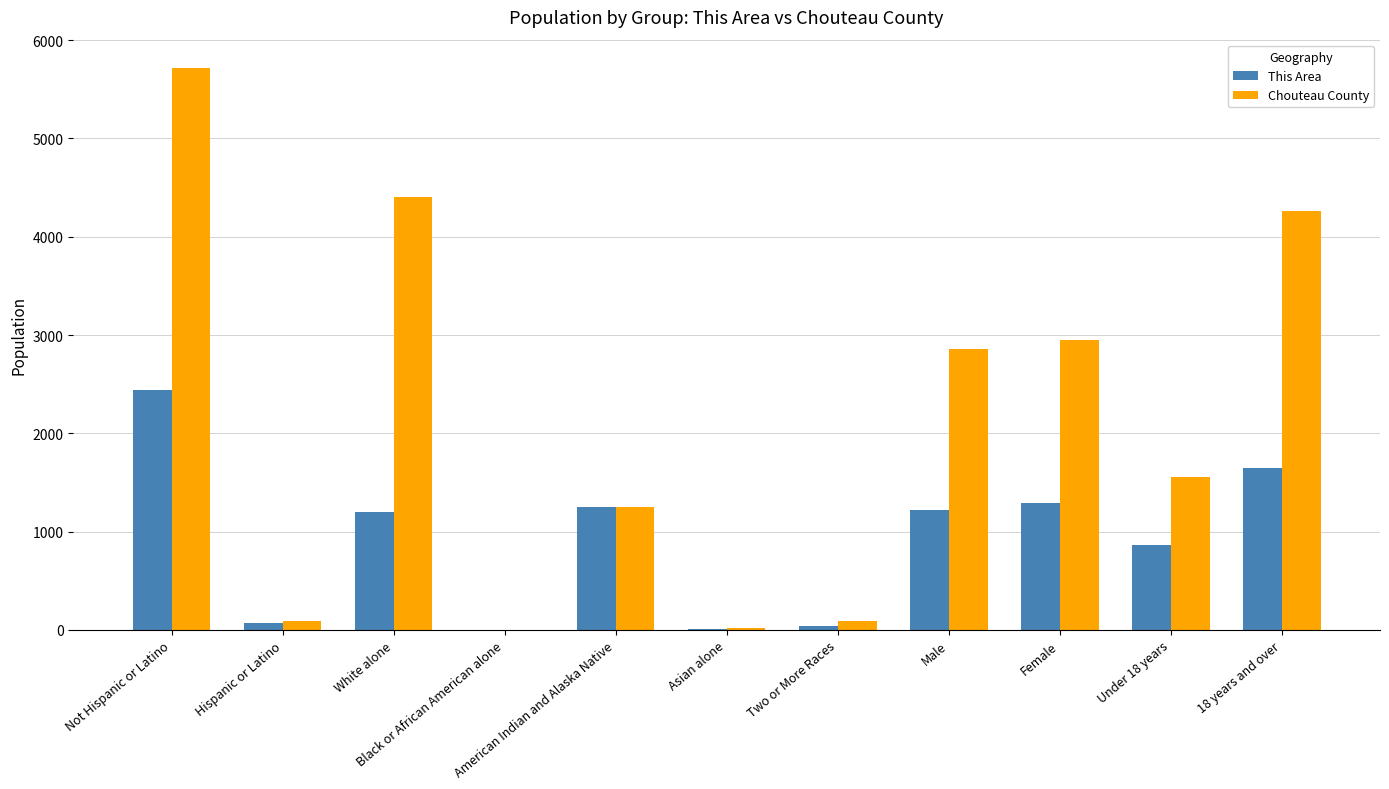

What is the maximum value shown in the chart?

5719